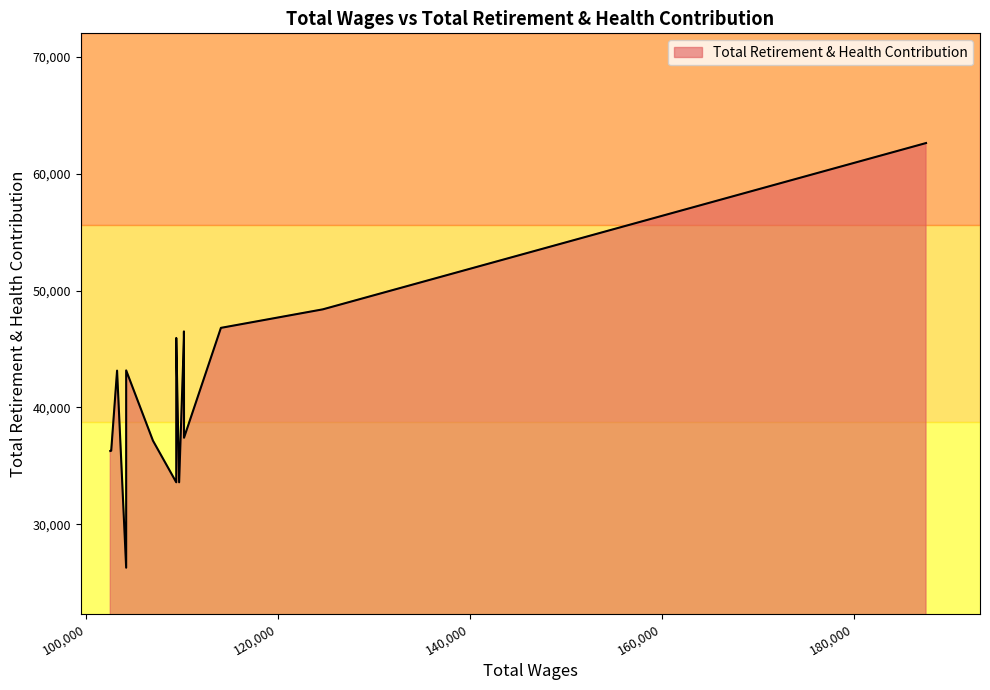

The value at 104168.0 is 26271. True or false?

True